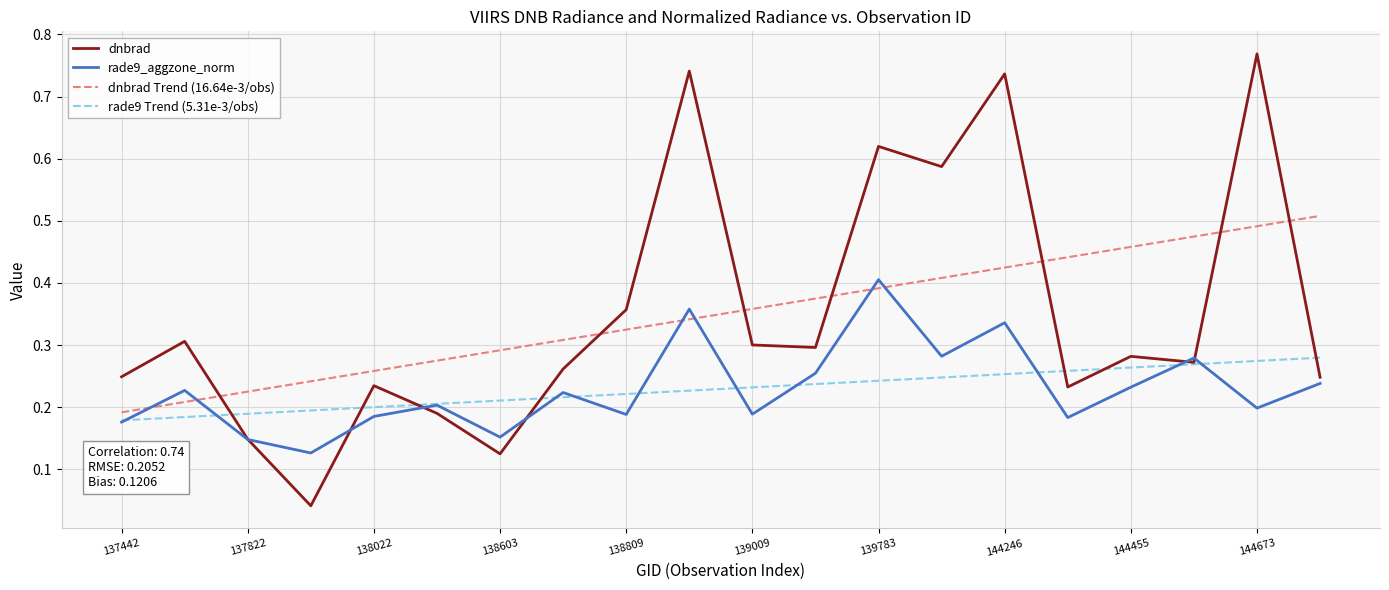

List the series in order of their peak value, highest first.

dnbrad, dnbrad Trend (16.64e-3/obs), rade9_aggzone_norm, rade9 Trend (5.31e-3/obs)